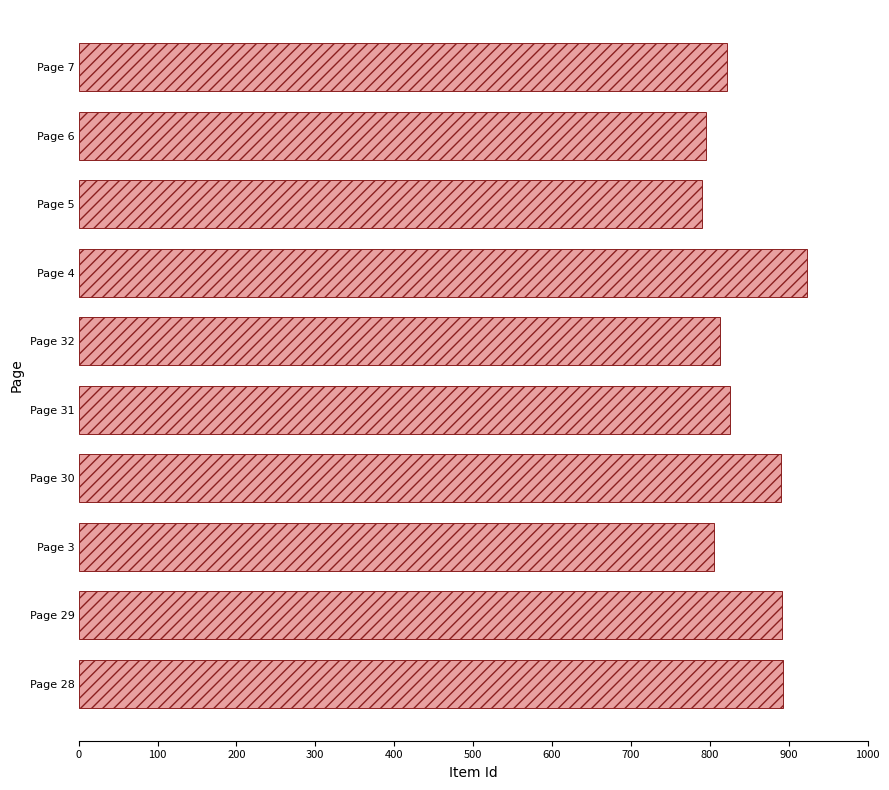

Where is the data nearest to the value 856?

Page 31